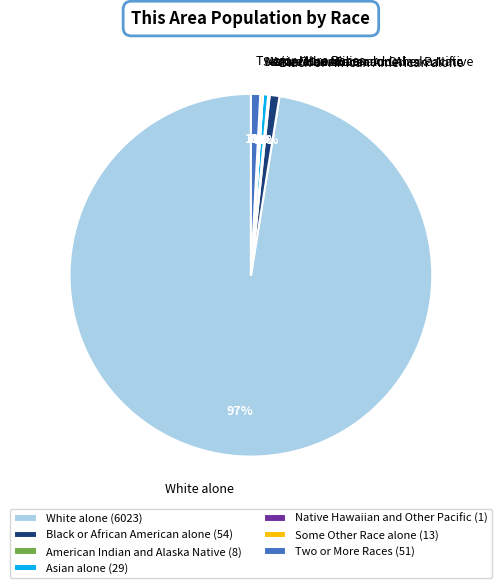

Is it true that Black or African American alone is 16% of the pie?

False